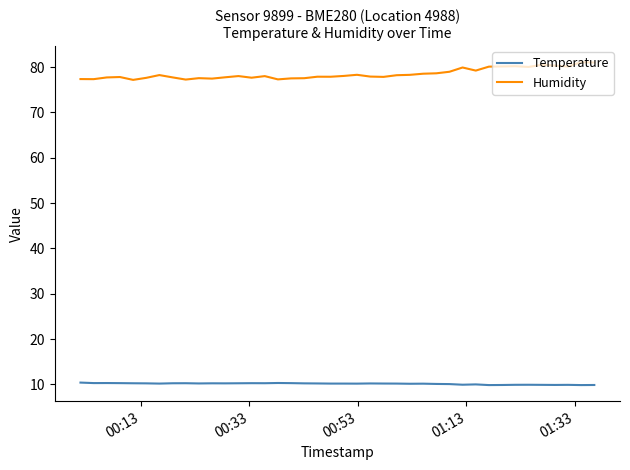

How many lines are shown in the chart?

2